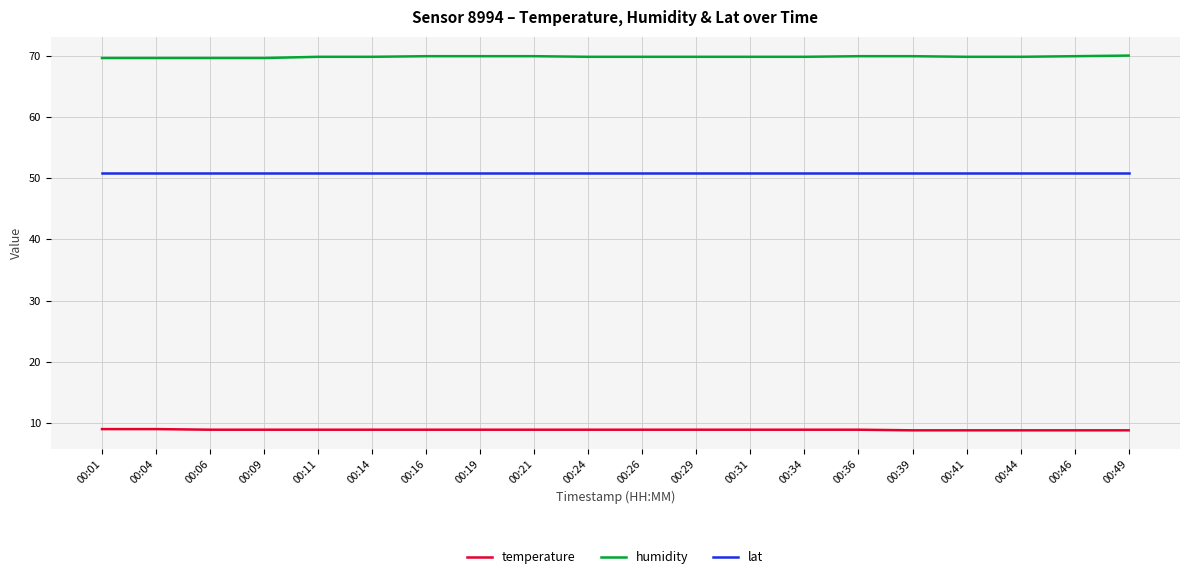

What is the difference between the highest and lowest values at 00:21?

61.0